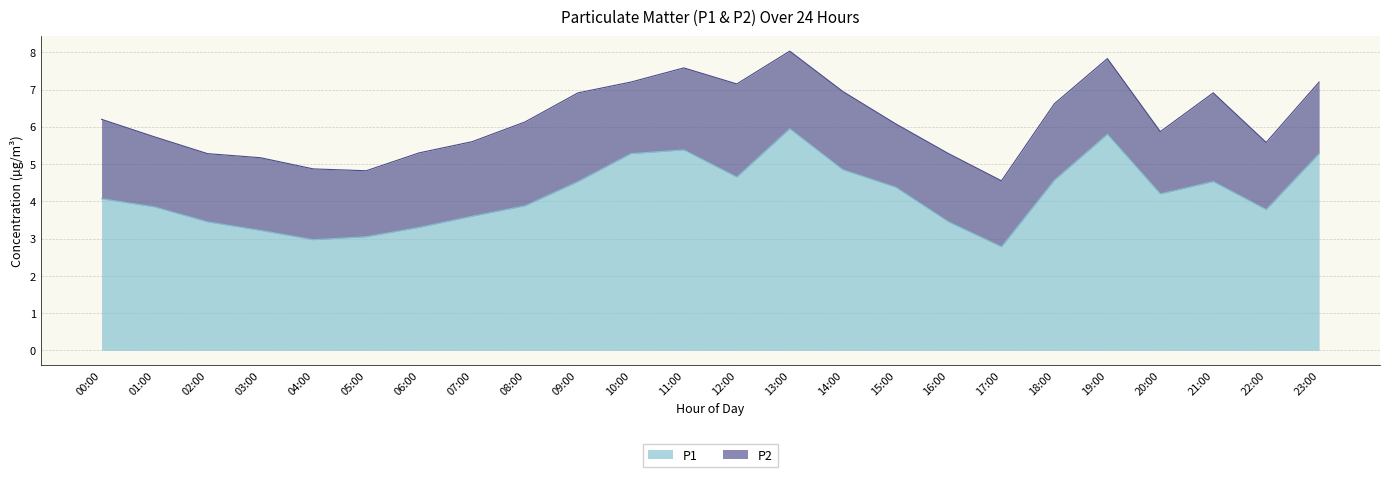

List the labels in order of value, largest first.

13:00, 19:00, 11:00, 10:00, 23:00, 14:00, 12:00, 18:00, 09:00, 21:00, 15:00, 20:00, 00:00, 08:00, 01:00, 22:00, 07:00, 02:00, 16:00, 06:00, 03:00, 05:00, 04:00, 17:00